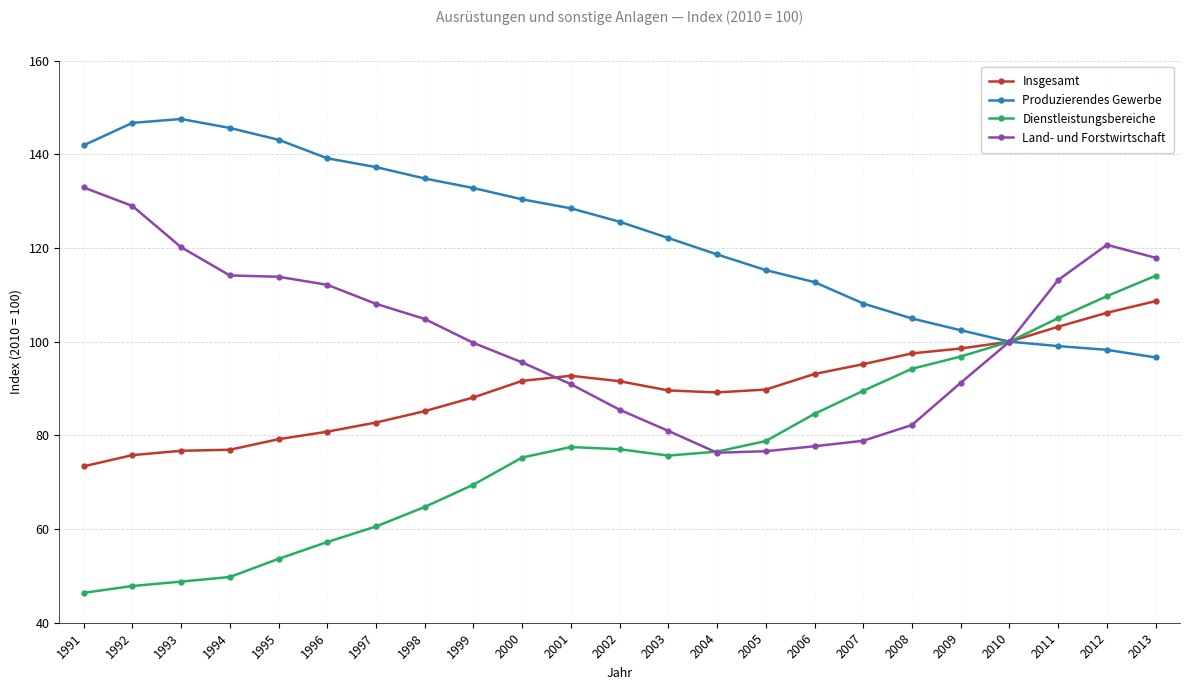

What is the sum of the Dienstleistungsbereiche values at 2011 and 2000?

180.3